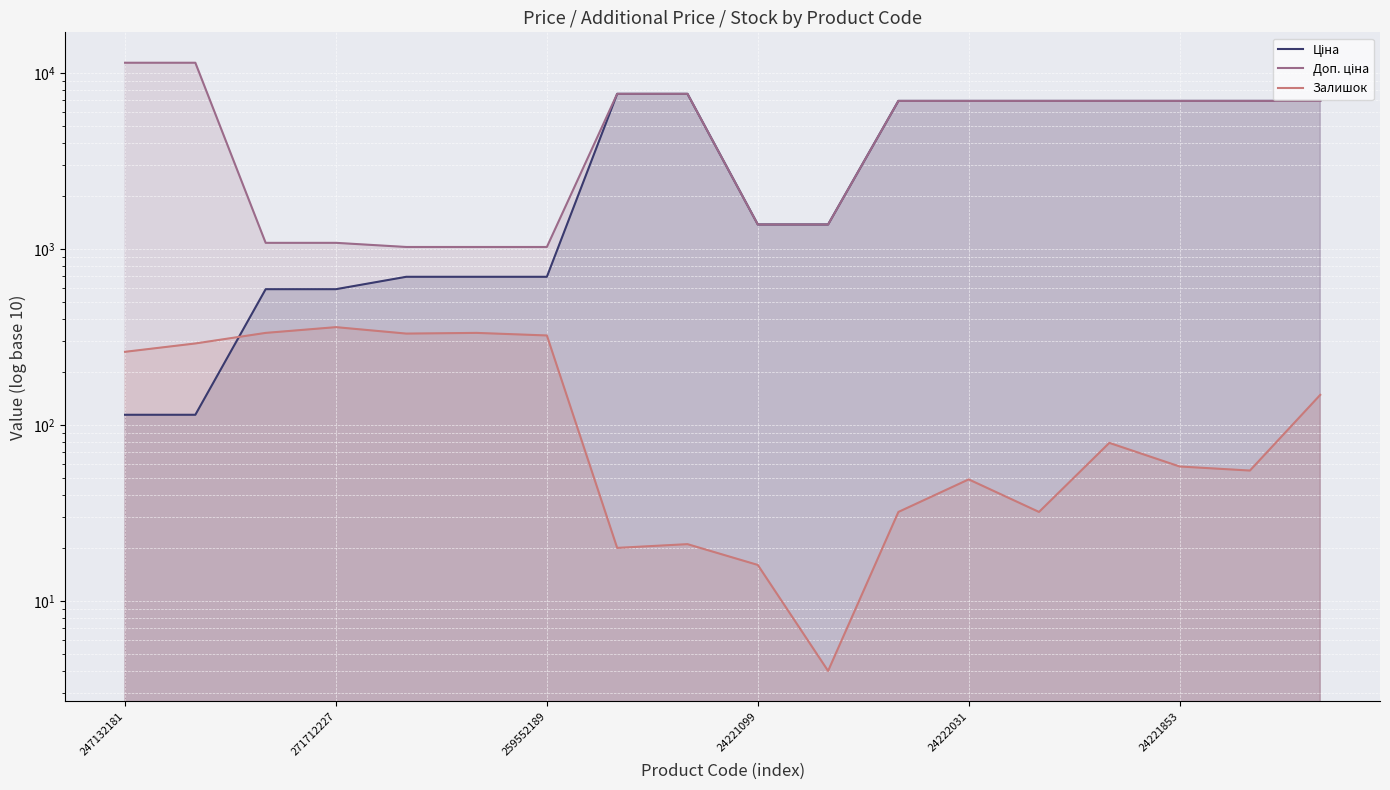

Is the value of Доп. ціна at 17 greater than the value of Залишок at 24222031?

Yes